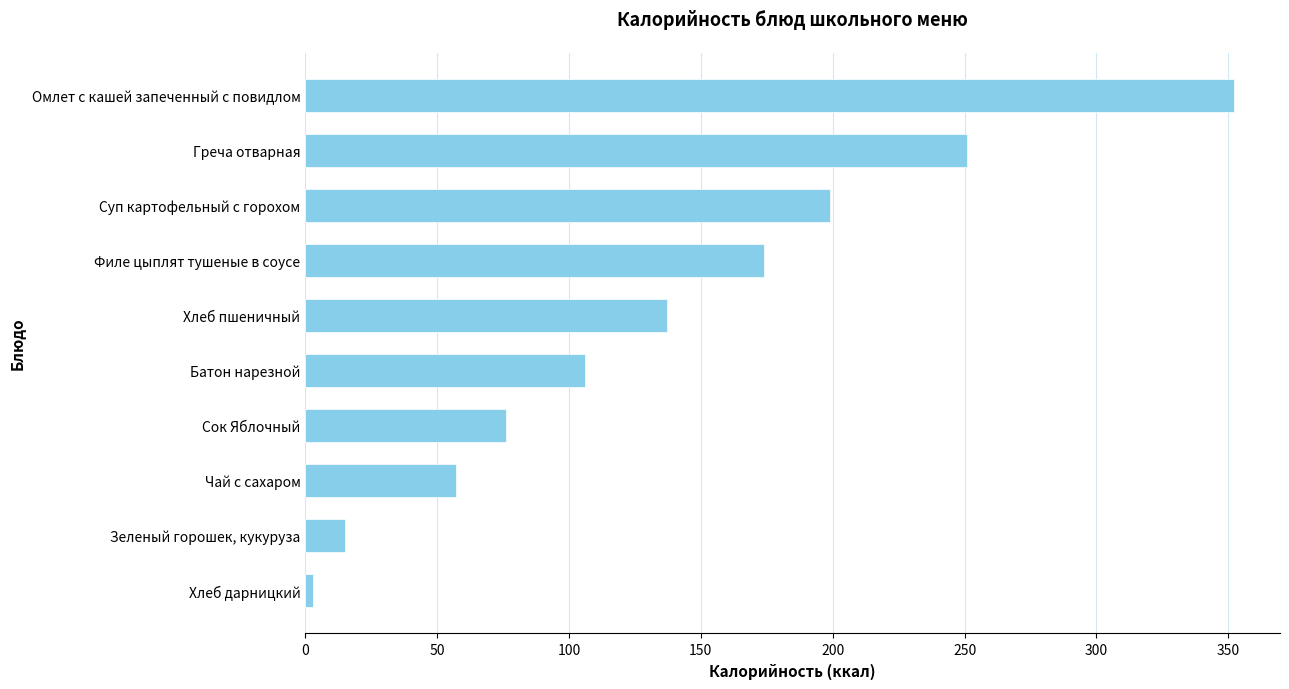

List the labels in order of value, smallest first.

Хлеб дарницкий, Зеленый горошек, кукуруза, Чай с сахаром, Сок Яблочный, Батон нарезной, Хлеб пшеничный, Филе цыплят тушеные в соусе, Суп картофельный с горохом, Греча отварная, Омлет с кашей запеченный с повидлом